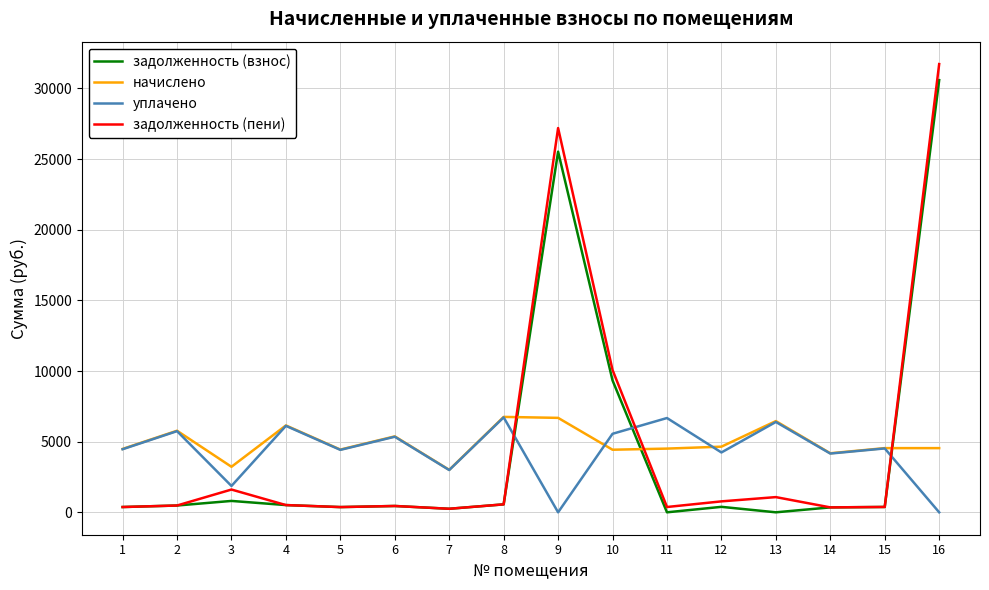

The уплачено series shows 4159.2 at 14. True or false?

True